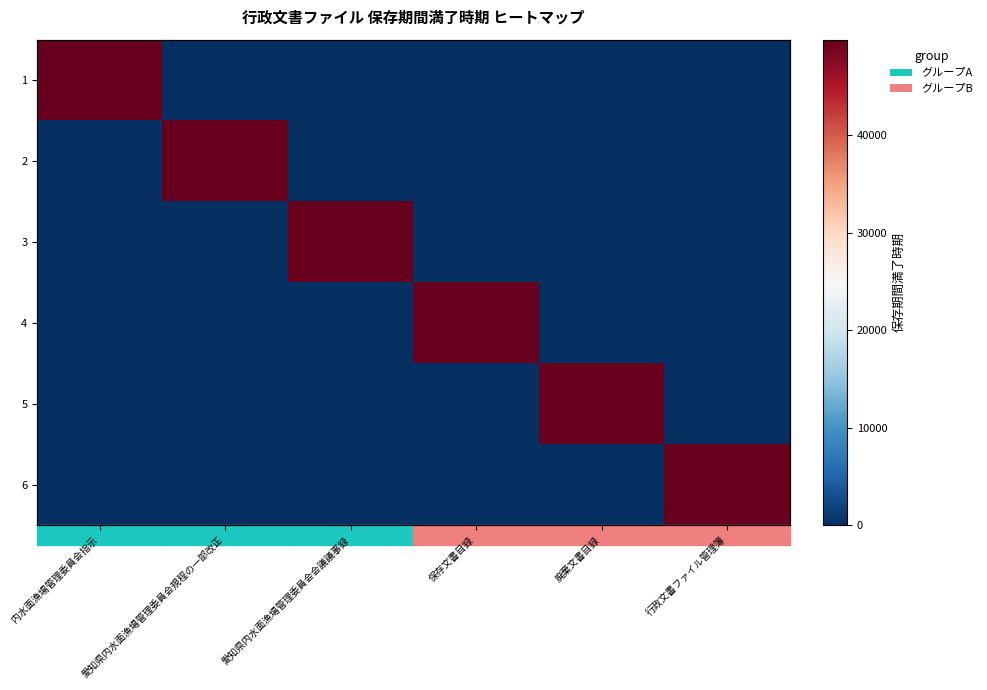

At how many categories does at least one series exceed 18011?

6